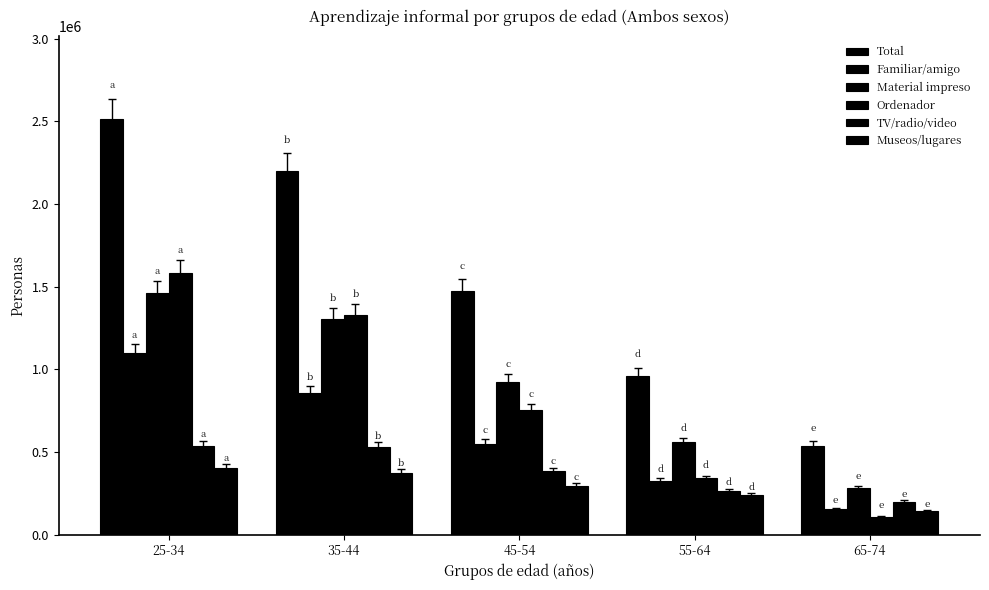

Is it true that Material impreso equals 922978 at 45-54?

True